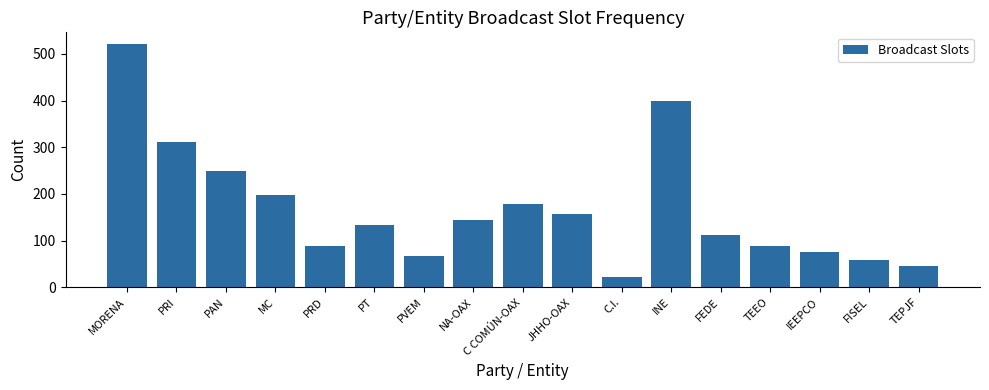

What is the difference between the maximum and second lowest values?

475